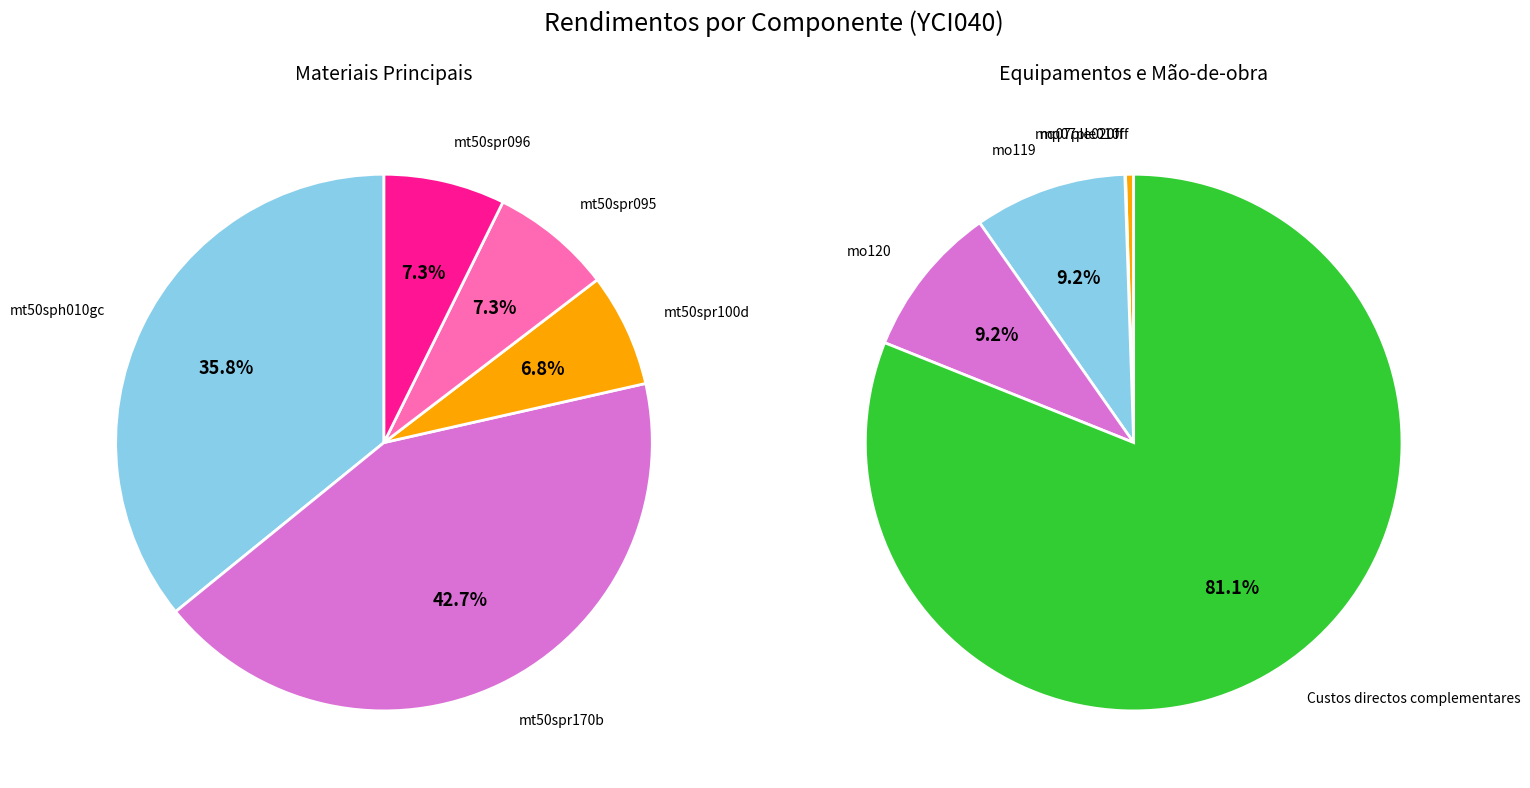

Which category has the smallest portion of the pie?

mq07ple020ff